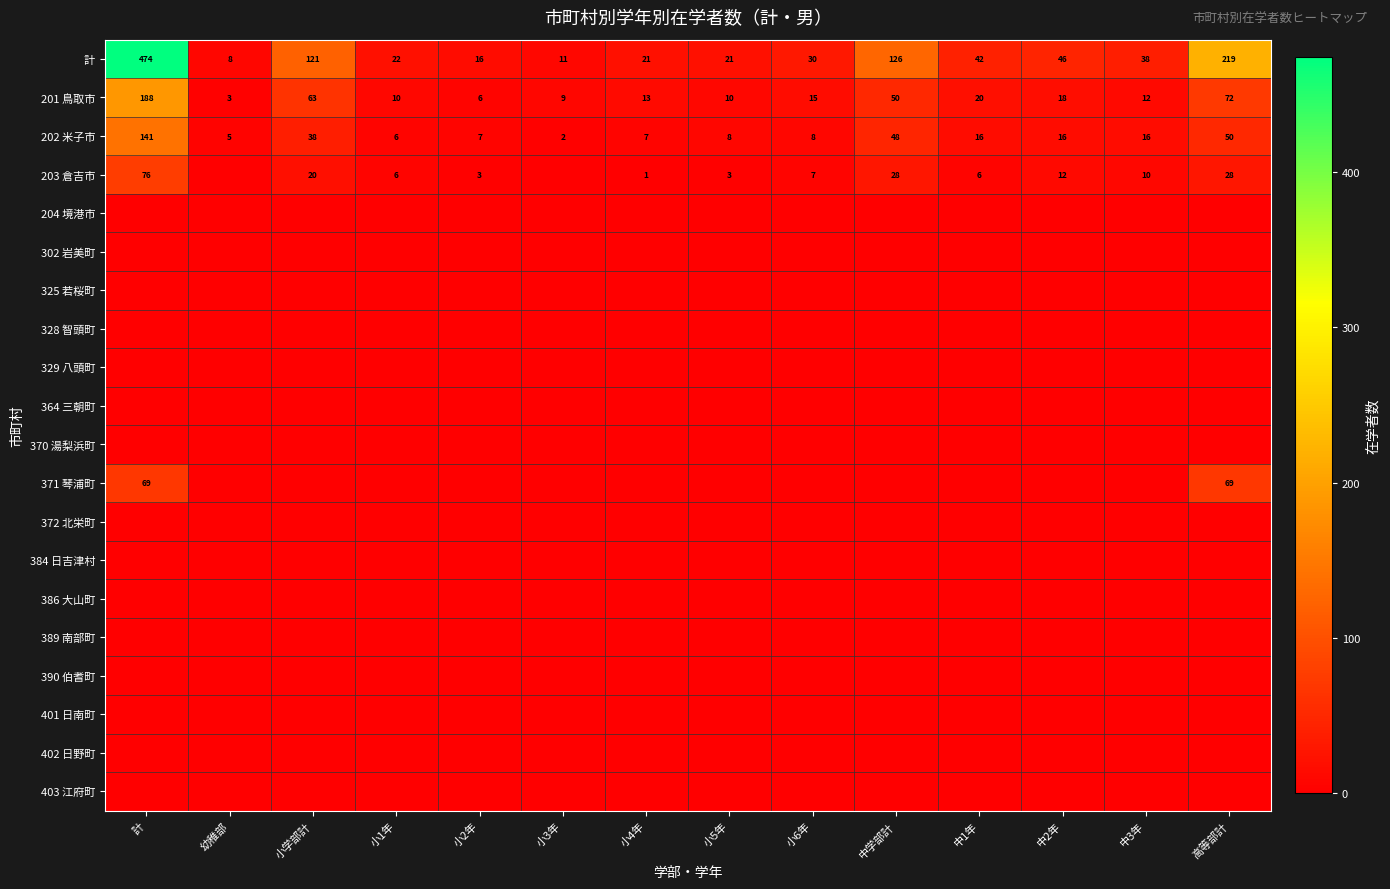

What is the average value of the 計 series?

85